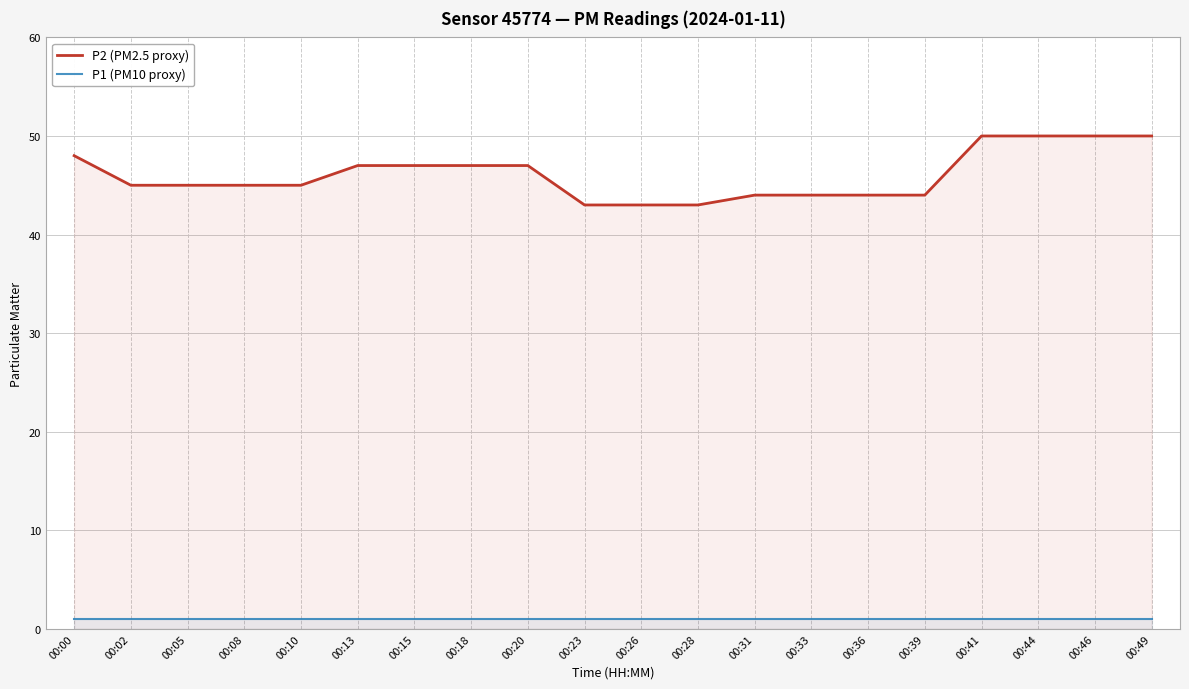

True or false: P2 (PM2.5 proxy) has a value of 20 at 00:28.

False